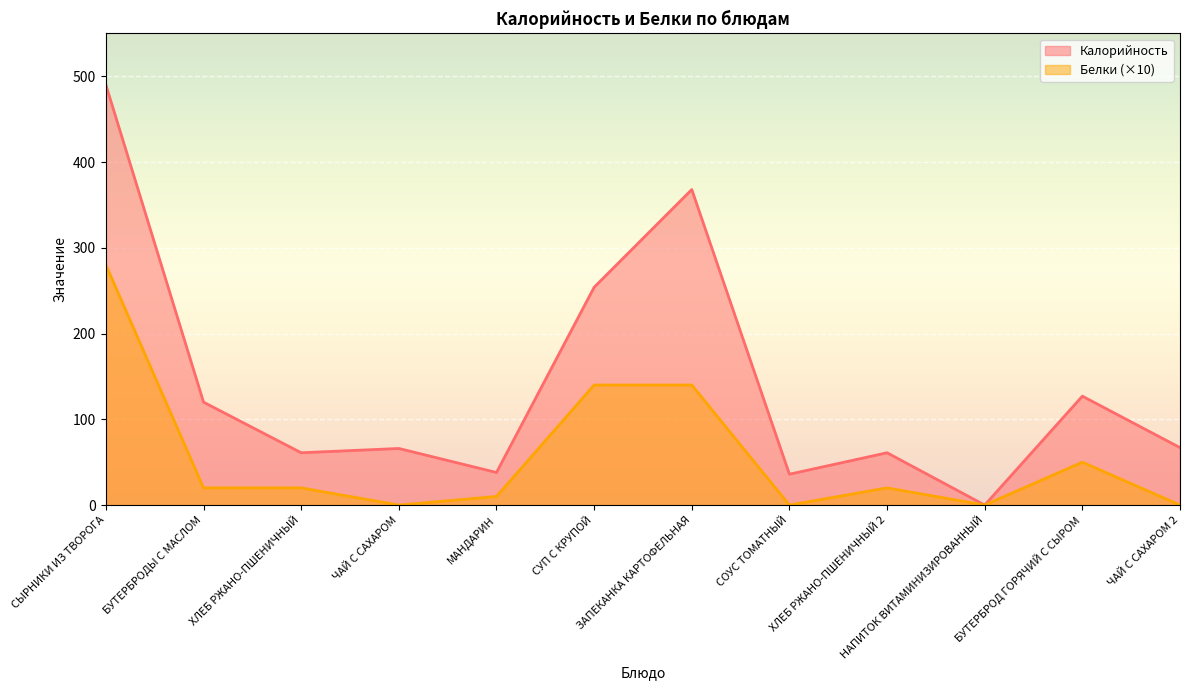

What is the difference between the highest and lowest values at СУП С КРУПОЙ?

114